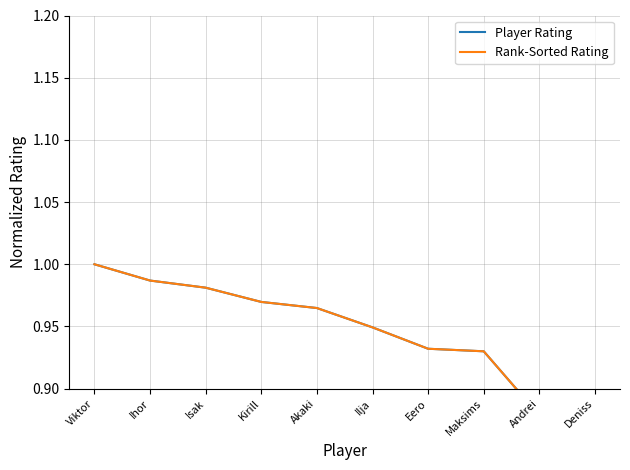

True or false: Player Rating and Rank-Sorted Rating cross at least once.

False